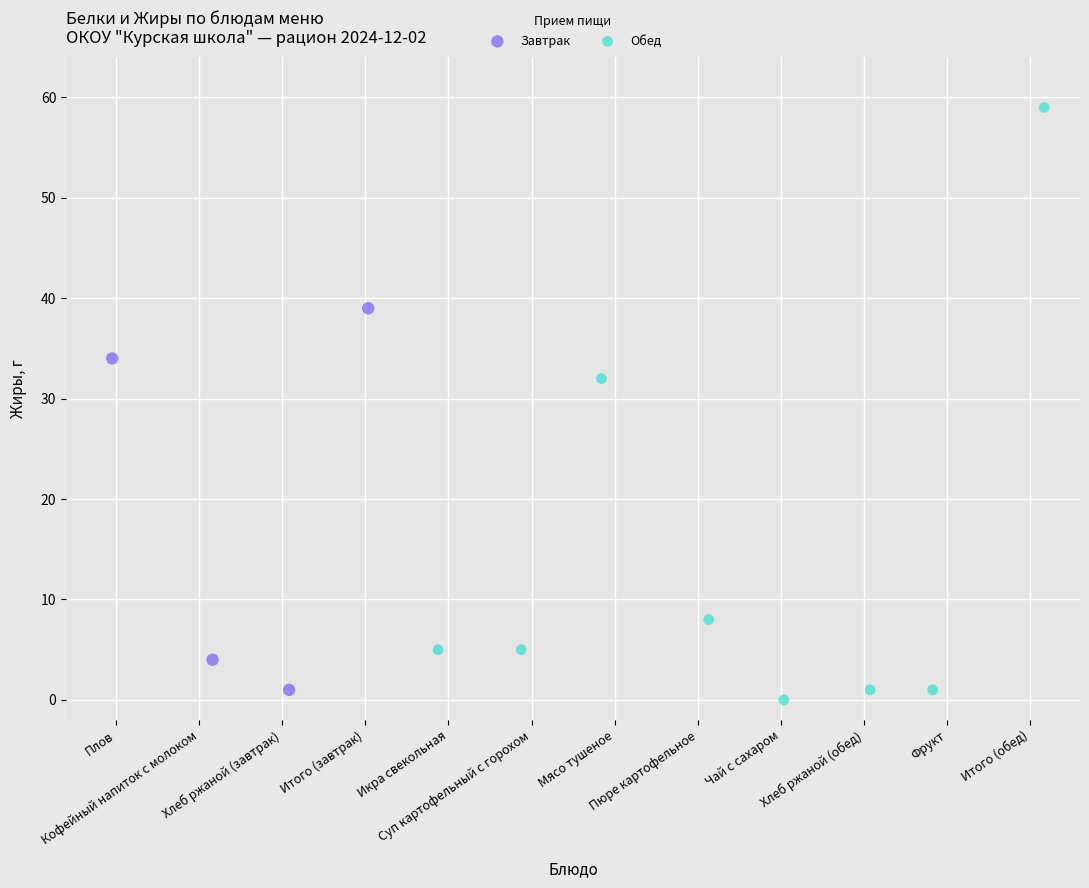

Which series reaches the maximum Y coordinate?

Обед